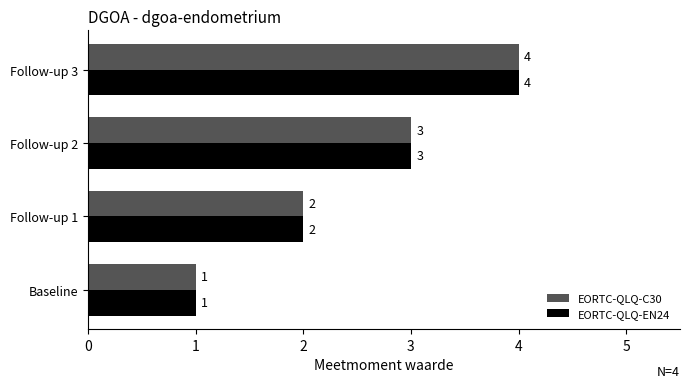

At which label does EORTC-QLQ-EN24 reach its minimum?

Baseline